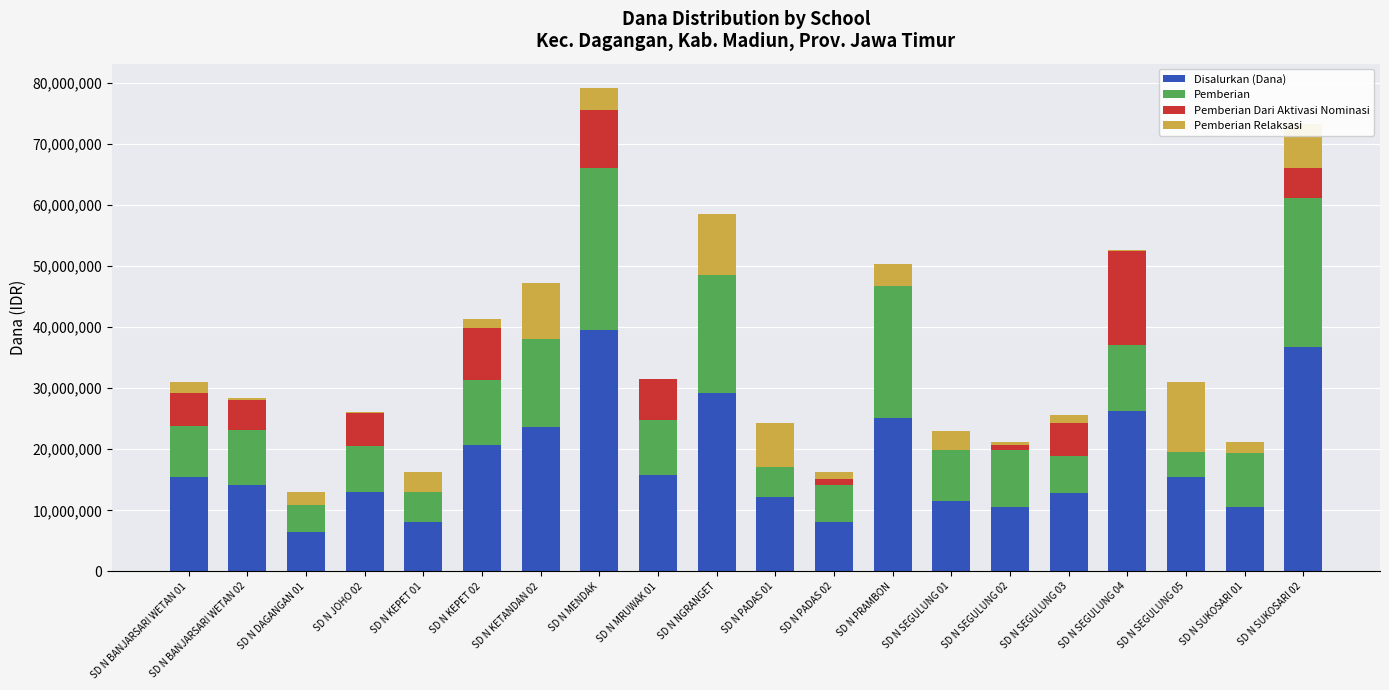

What is the highest value of the Disalurkan (Dana) series?

39600000